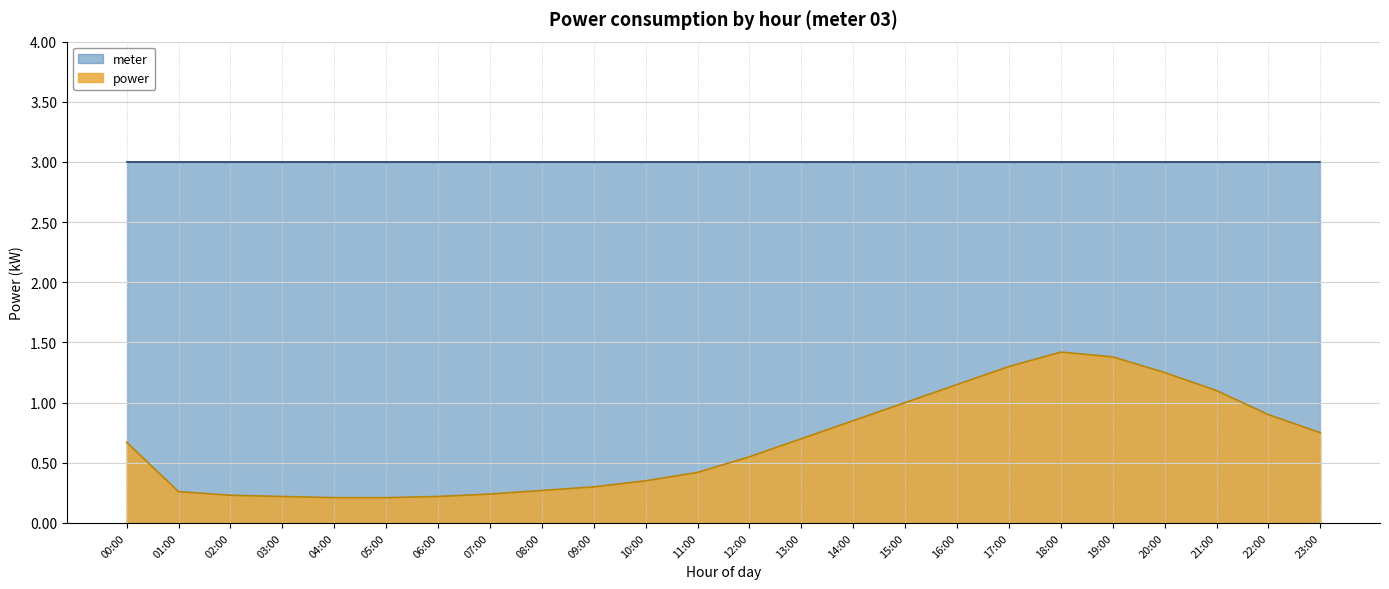

True or false: power and meter intersect in this chart.

False